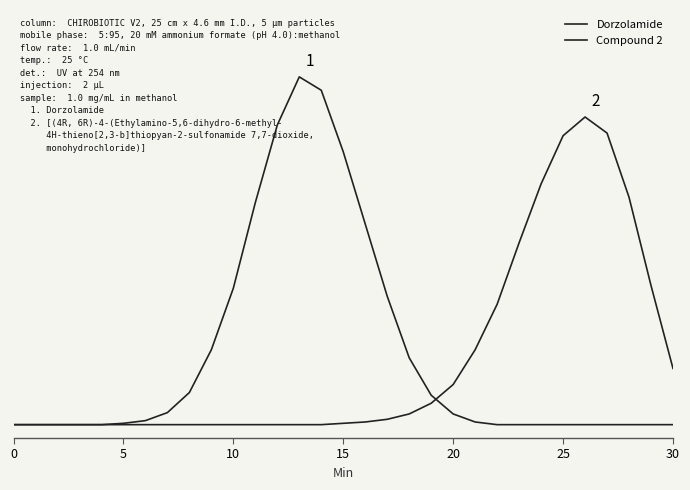

Which category has the highest value across all series?

13